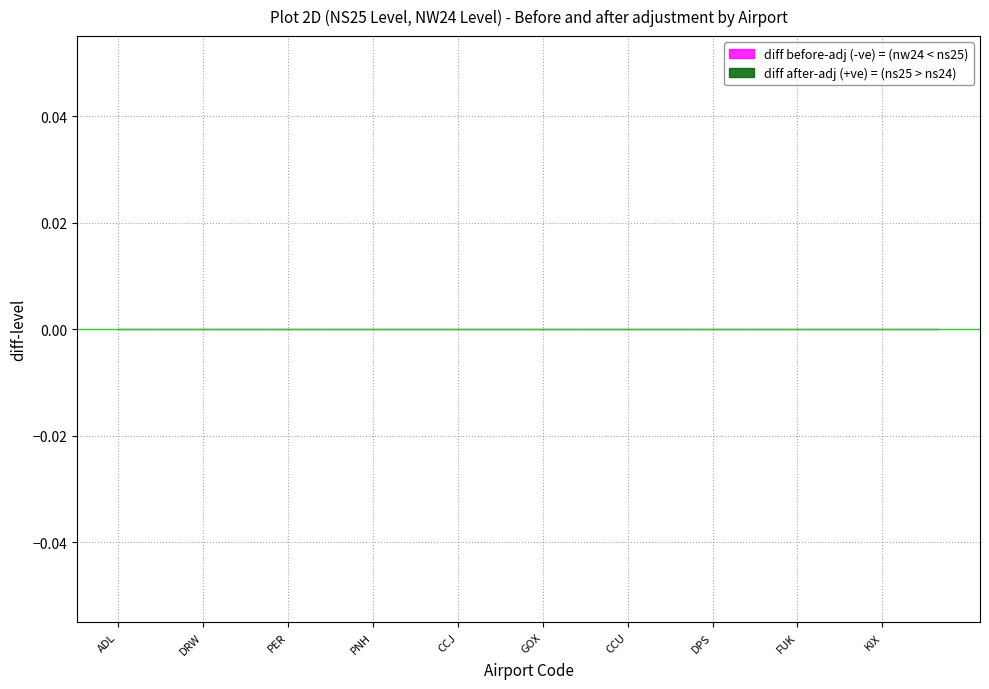

True or false: NW24 Level and NS25 Level cross at least once.

False